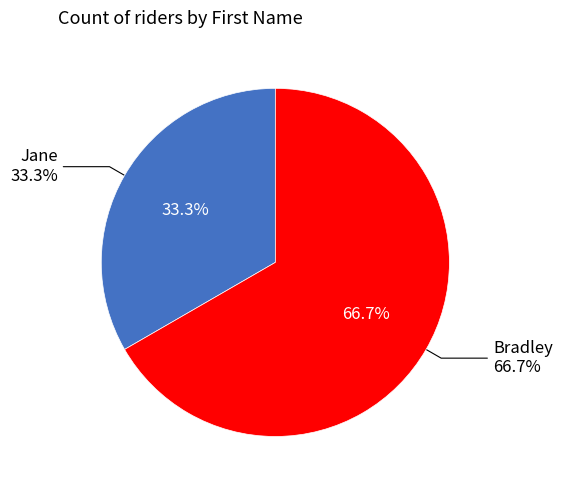

Which category accounts for the majority?

Bradley